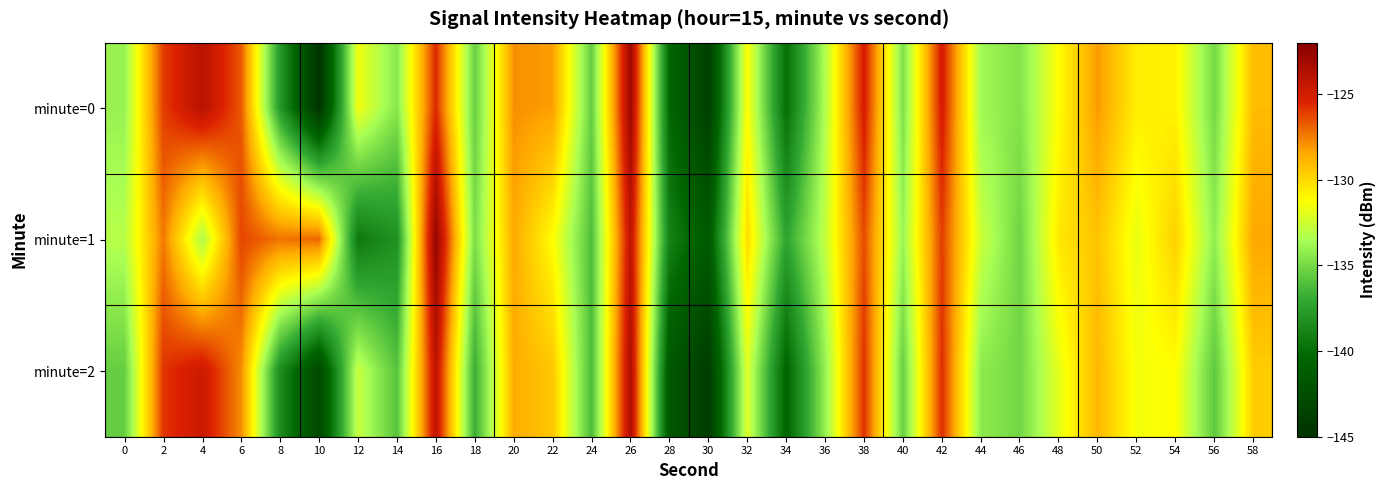

Rank the series by their average value, from lowest to highest.

minute=2, minute=0, minute=1